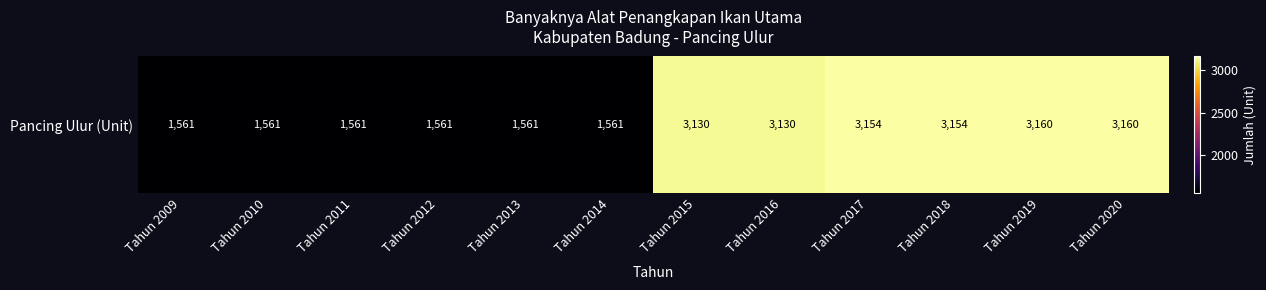

What is the smallest value displayed?

1561